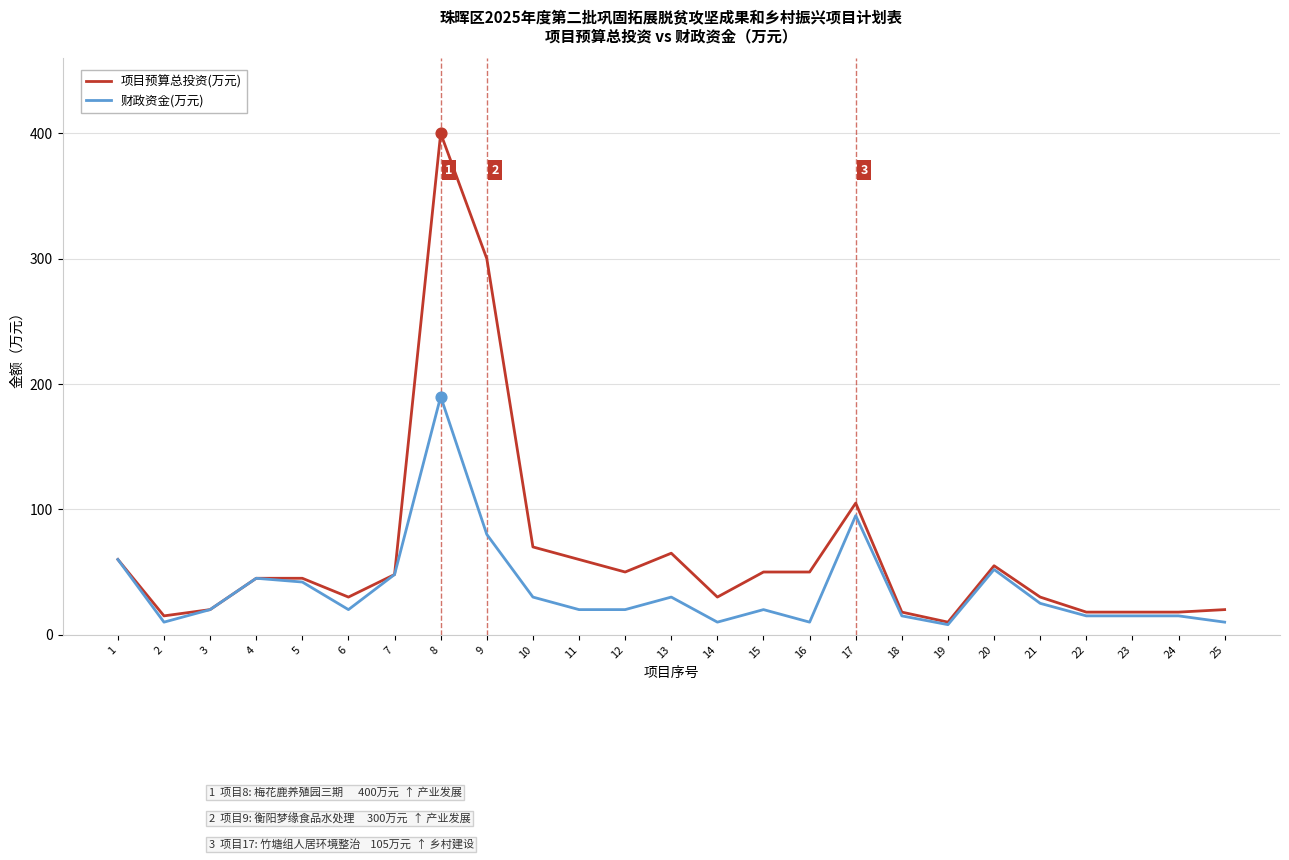

At how many categories does at least one series exceed 109?

2